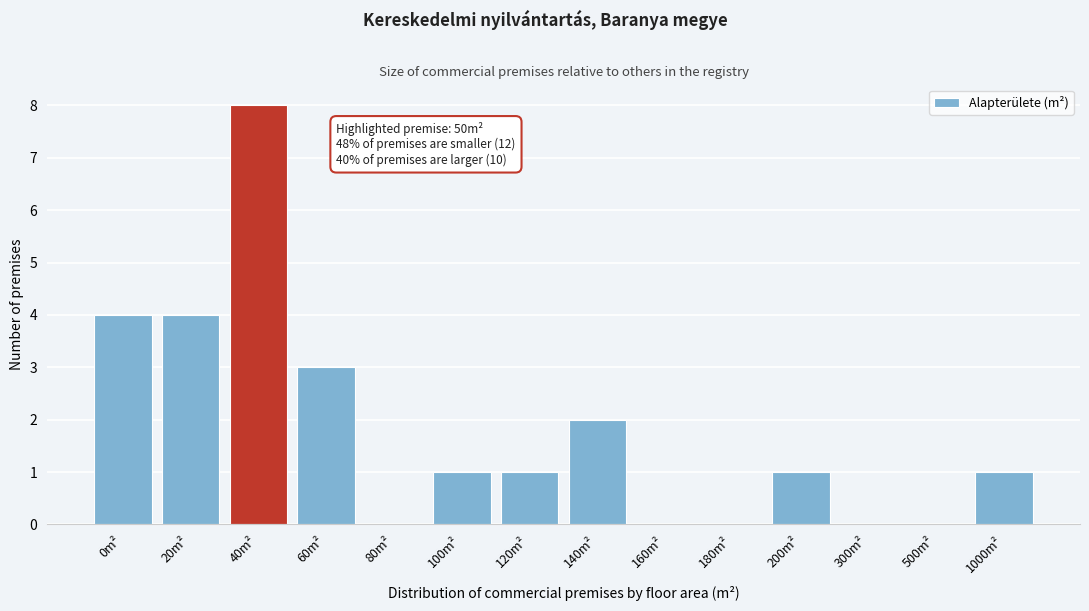

Reading left to right, what are all the values shown in this chart?

0m²=4	20m²=4	40m²=8	60m²=3	80m²=0	100m²=1	120m²=1	140m²=2	160m²=0	180m²=0	200m²=1	300m²=0	500m²=0	1000m²=1